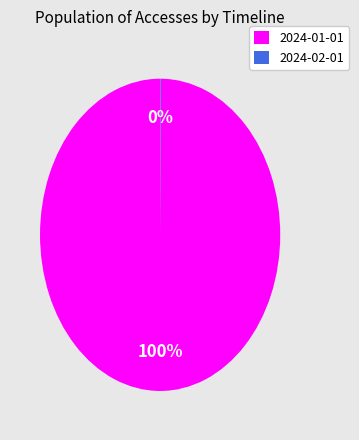

Which slice is the largest?

2024-01-01